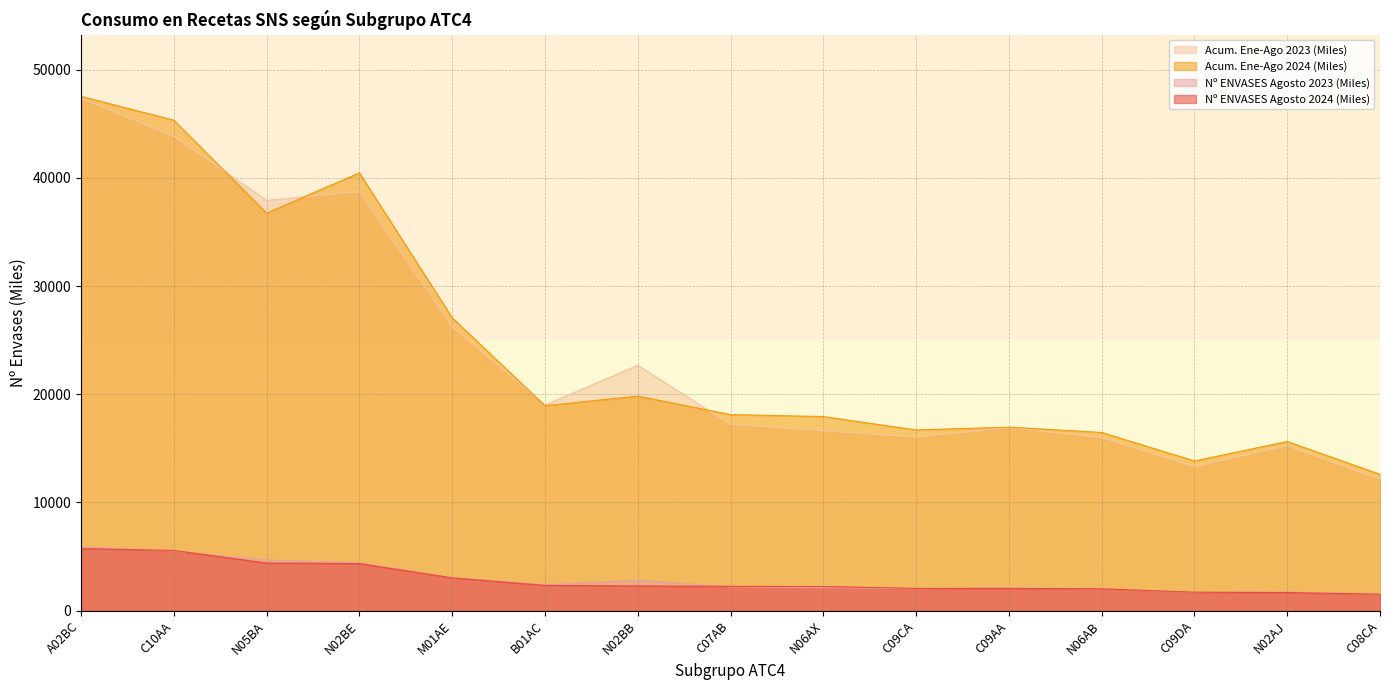

What is the total value across all series at M01AE?

59361.1